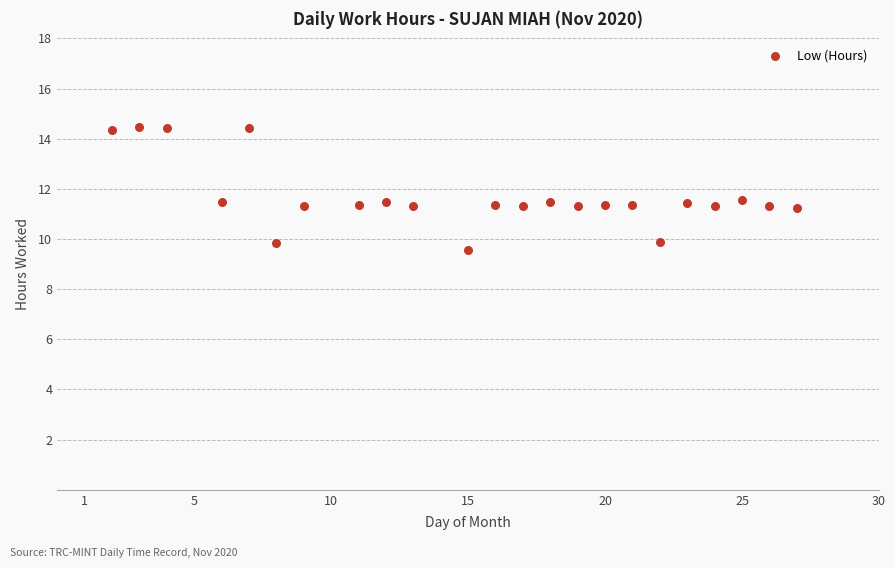

What is the range of X values (max minus min)?

25.0